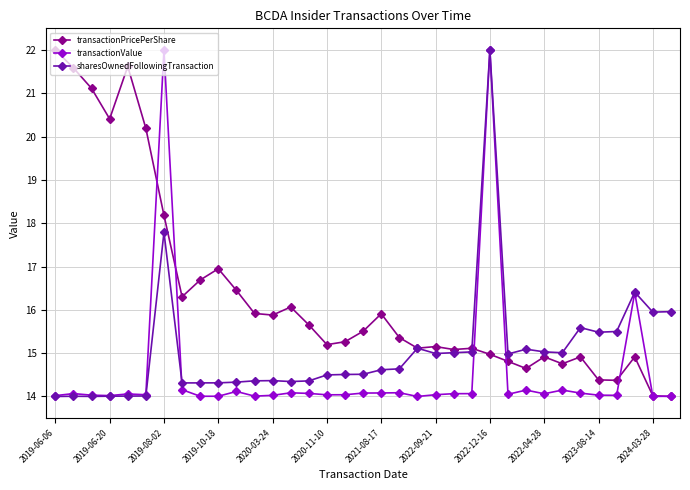

Is this an area chart (filled region under the line)?

No